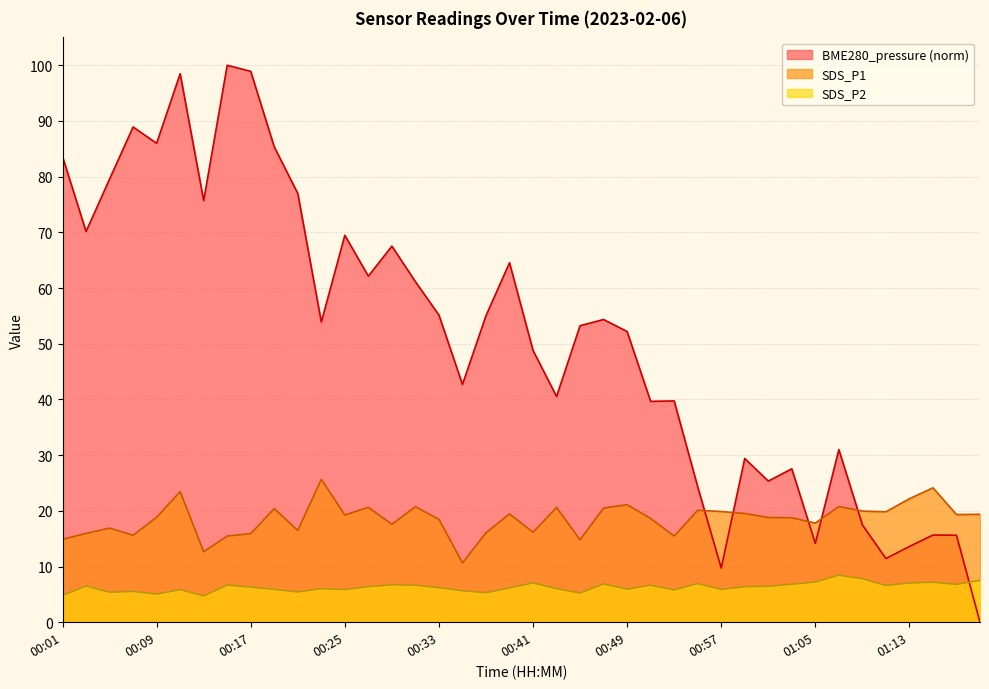

Reading left to right, list all the values displayed in this chart.

BME280_pressure: 83.6	70.2	79.6	88.9	86.0	98.5	75.7	100.0	98.9	85.3	77.0	53.9	69.5	62.1	67.5	61.1	55.2	42.7	55.0	64.5	48.8	40.5	53.2	54.4	52.2	39.7	39.7	24.3	9.7	29.4	25.3	27.5	14.1	31.0	17.5	11.4	13.6	15.7	15.6	0.0
SDS_P1: 14.9	15.9	16.9	15.6	18.9	23.4	12.7	15.5	15.9	20.4	16.5	25.6	19.2	20.6	17.6	20.7	18.5	10.7	16.1	19.4	16.1	20.6	14.8	20.5	21.1	18.6	15.5	20.1	19.9	19.5	18.8	18.8	17.8	20.8	19.9	19.8	22.2	24.1	19.3	19.4
SDS_P2: 4.8	6.5	5.4	5.5	5.0	5.8	4.7	6.7	6.3	5.9	5.4	6.0	5.8	6.4	6.7	6.7	6.2	5.7	5.3	6.2	7.1	6.0	5.2	6.9	5.9	6.7	5.8	6.9	5.9	6.4	6.5	6.8	7.2	8.4	7.8	6.6	7.0	7.2	6.8	7.5